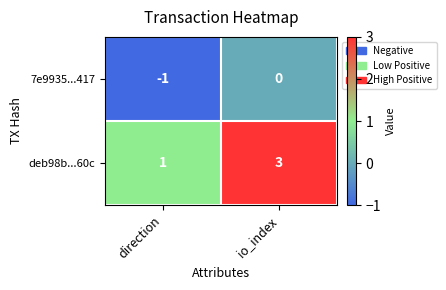

Where is 7e9935...417 nearest to the value 0?

io_index